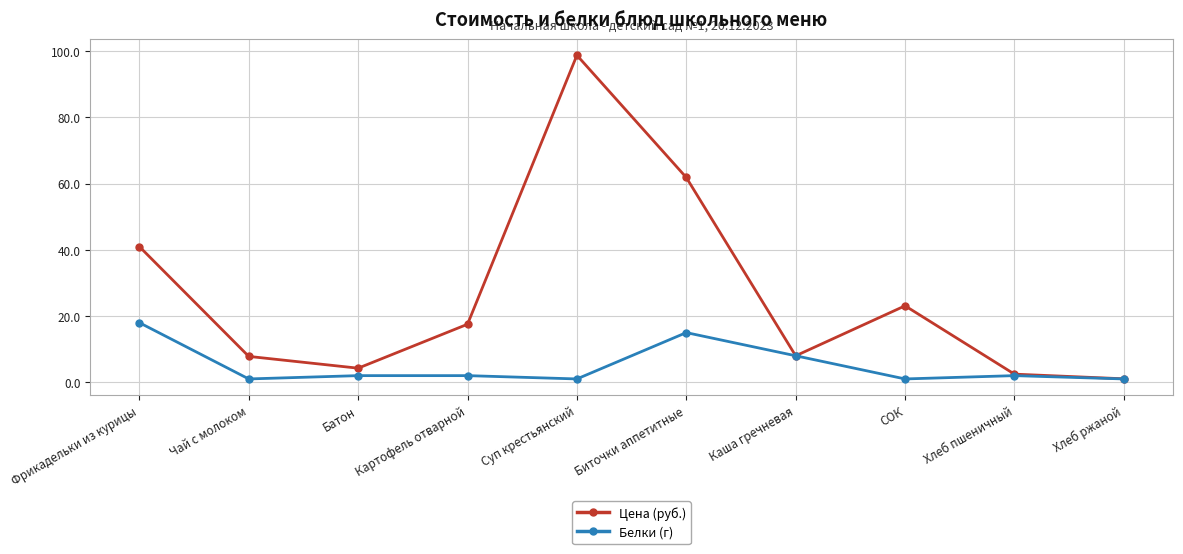

At which category is the sum across all series the highest?

Суп крестьянский